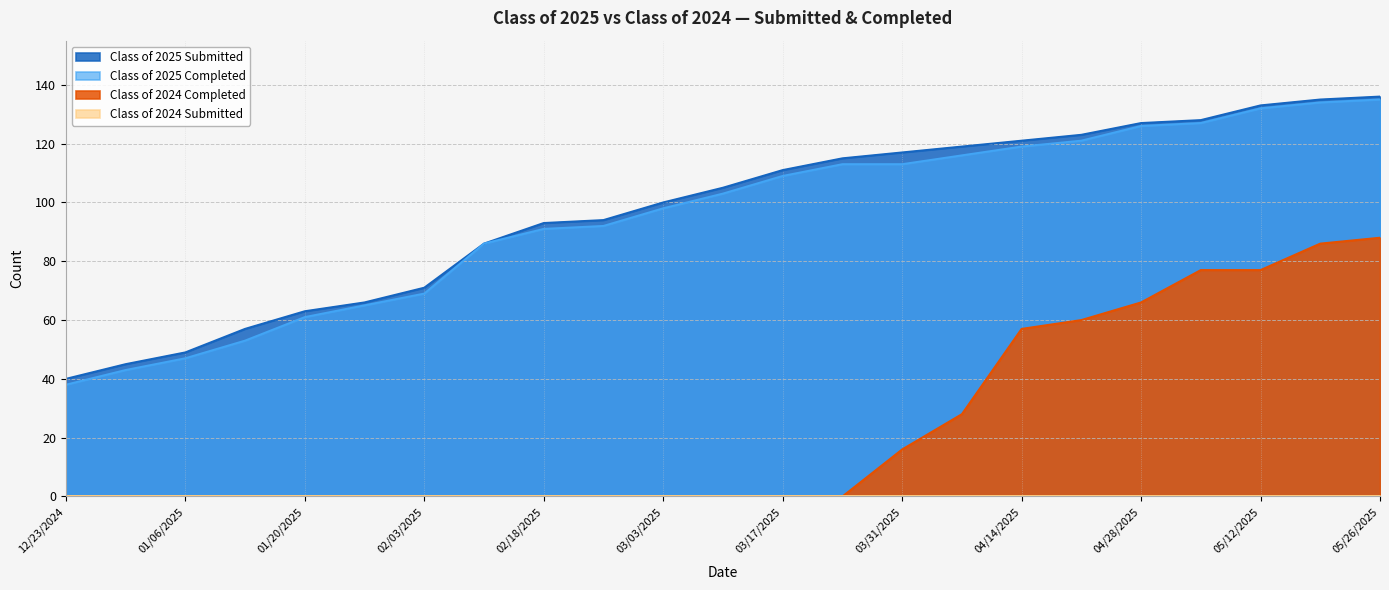

Between 01/27/2025 and 03/24/2025, which series saw the biggest shift?

Class of 2025 Submitted